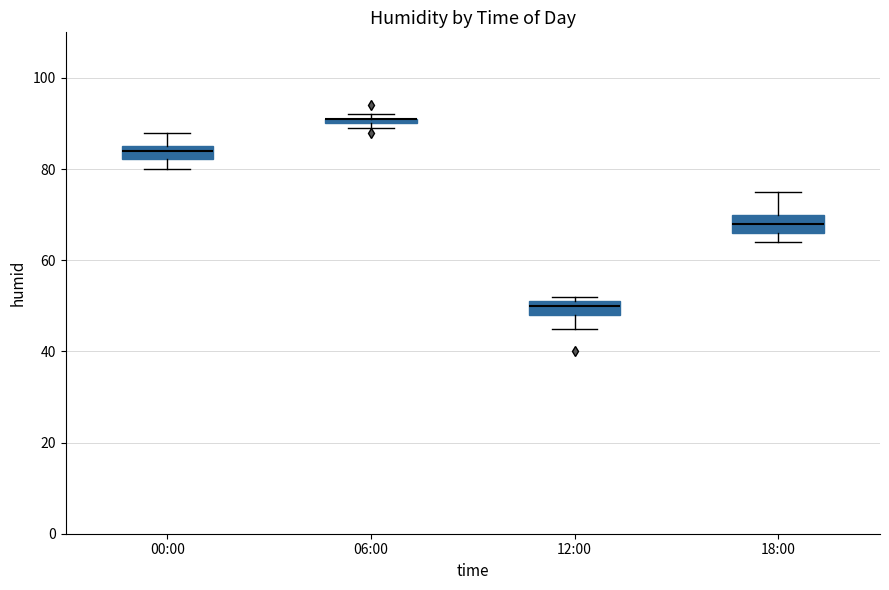

Where is the upper edge of the box for 18:00 on the y-axis? The values are not printed on the chart, so give them approximately, as read against the axis.

70